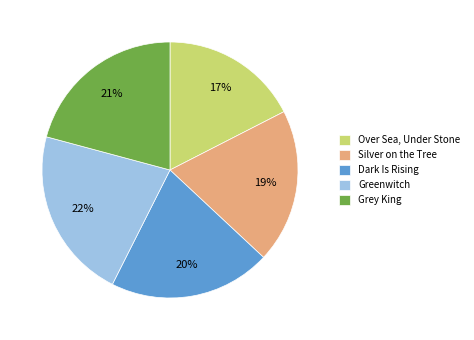

To the nearest percent, what percentage of the pie is Greenwitch?

22%